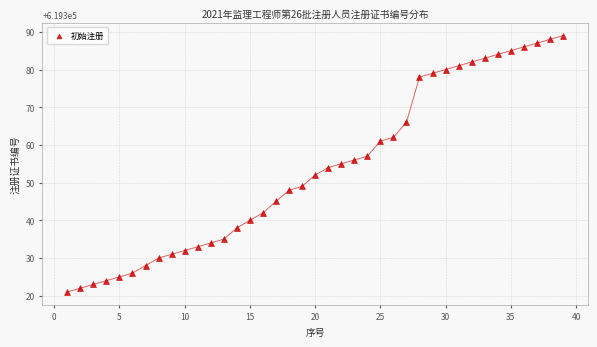

What is the range of X values (max minus min)?

38